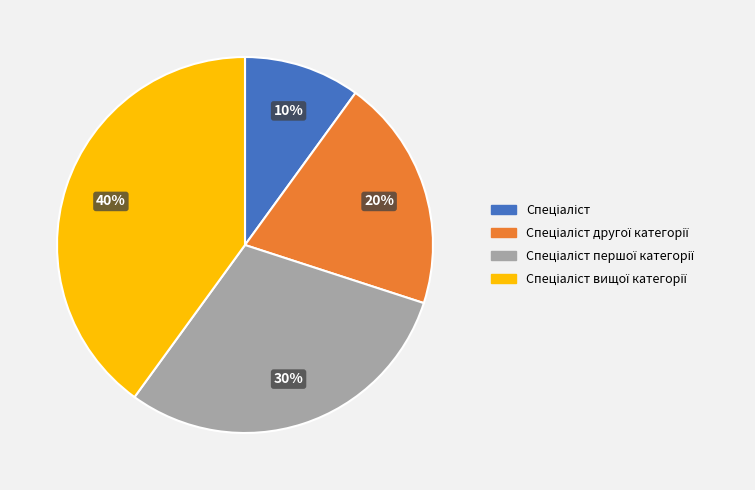

Count the number of slices in the pie.

4